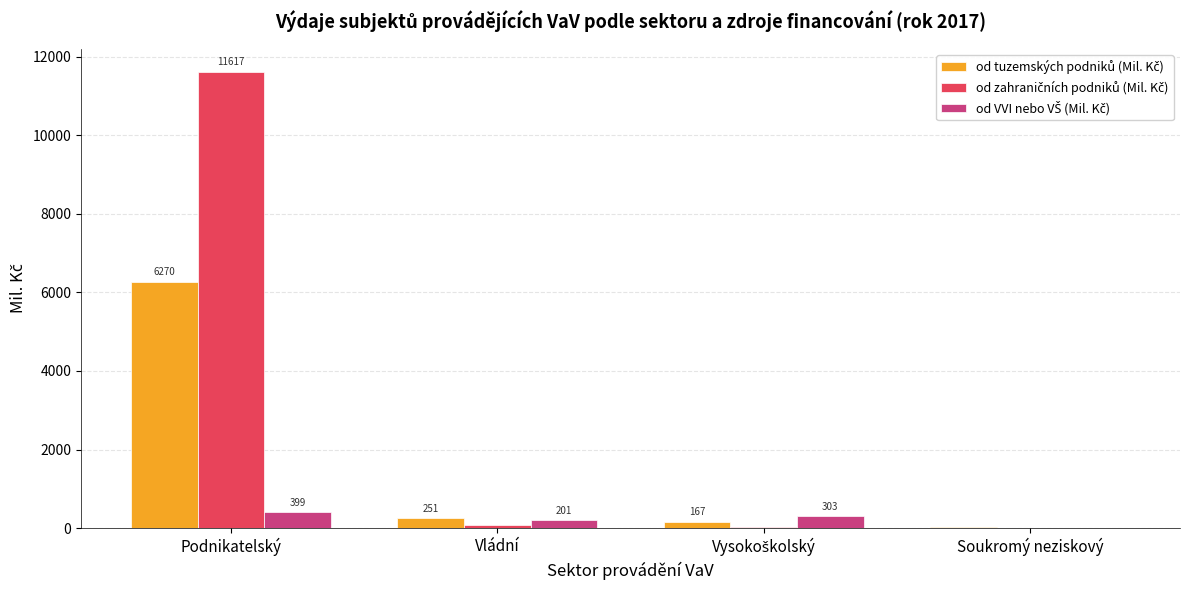

At which category is the sum across all series the highest?

Podnikatelský